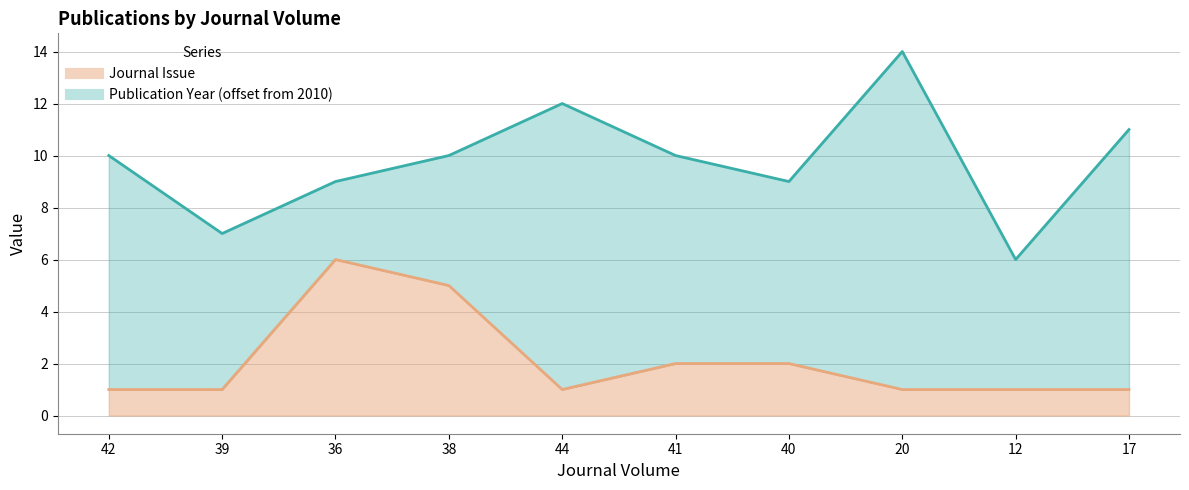

List the labels in order of value, largest first.

36, 38, 41, 40, 42, 39, 44, 20, 12, 17